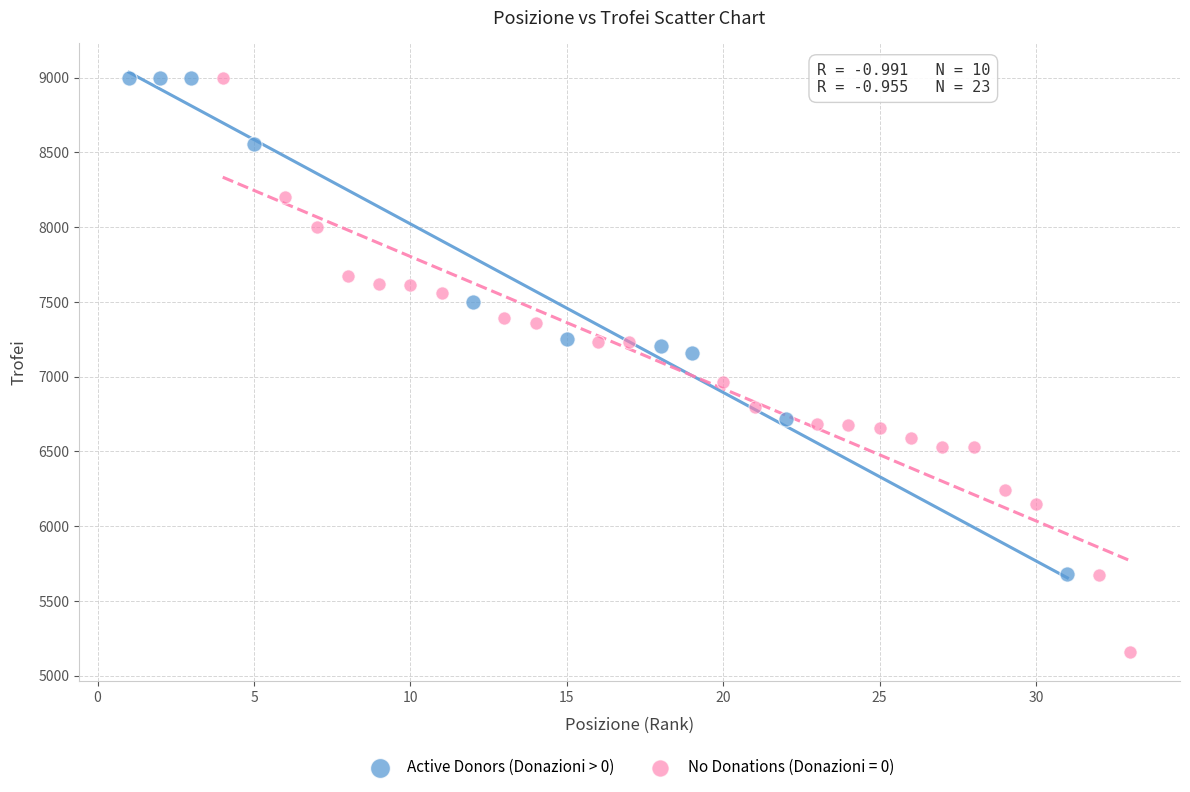

Which series has the widest spread of Y values?

No Donations (Donazioni = 0)